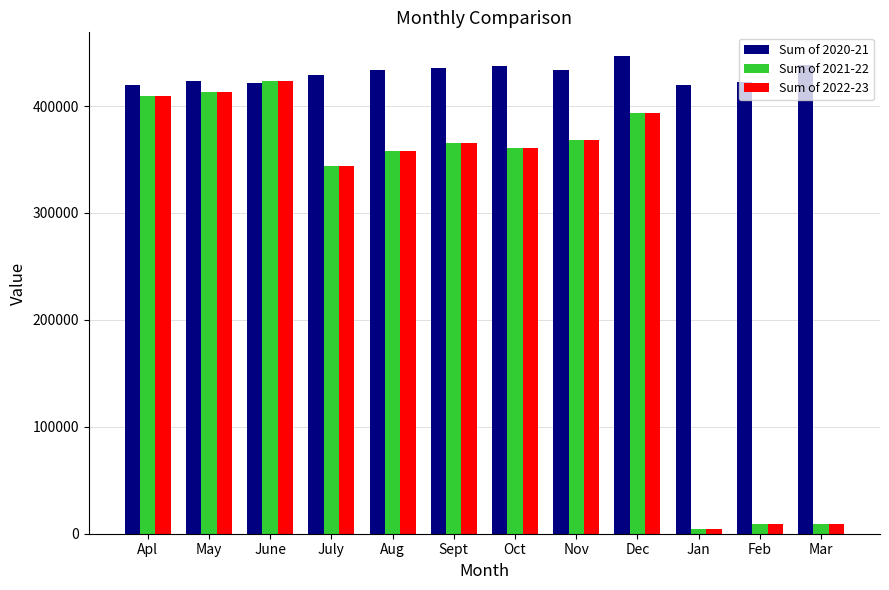

What value does the Sum of 2021-22 series have at May?

413304.3